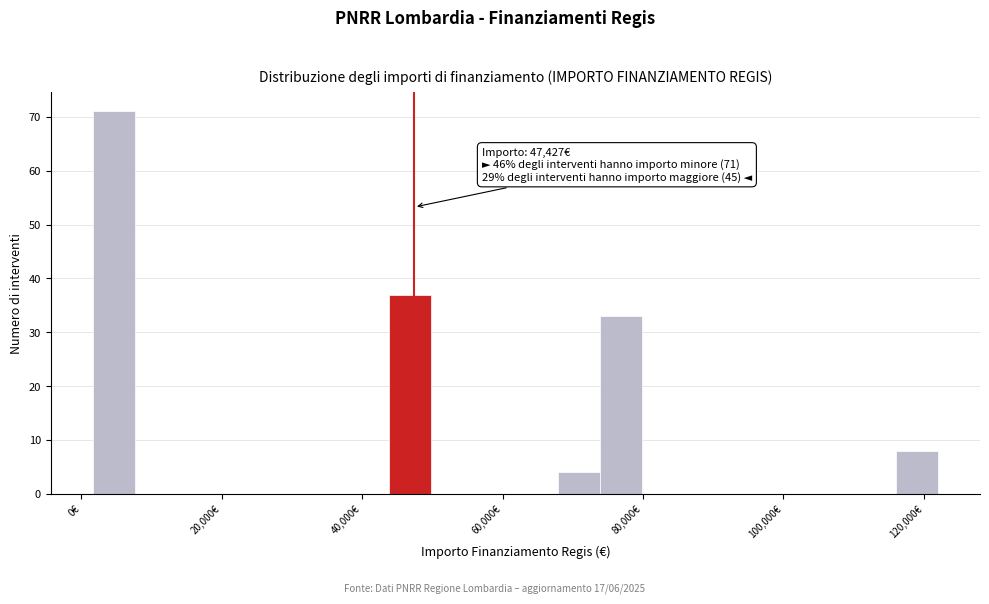

Read against the x-axis, roughly where is the centre of the tallest bar?

4000